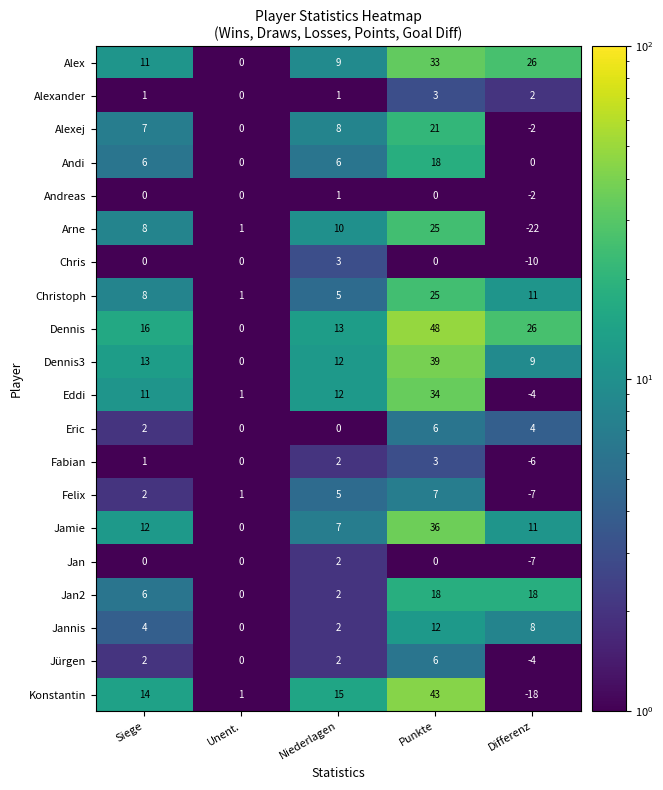

At which label is Alexej closest to 9?

Niederlagen